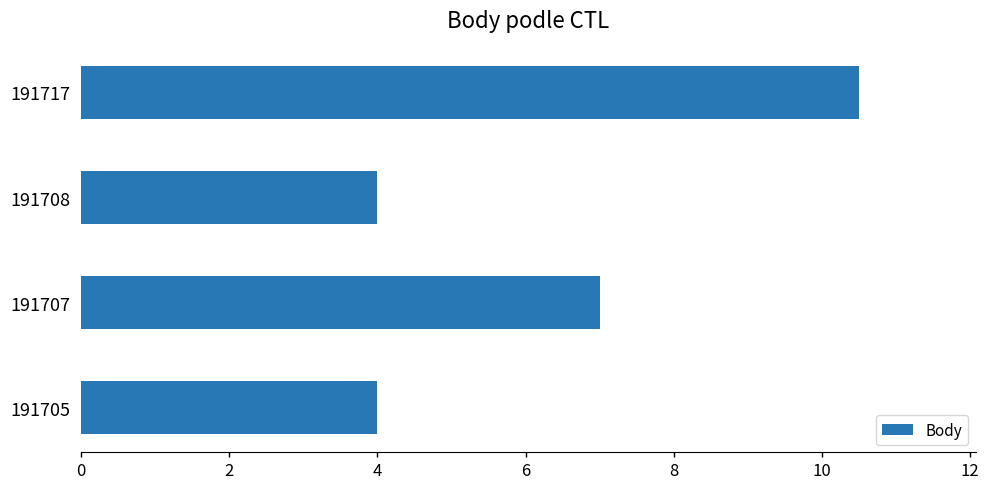

What is the ratio of the value at 191705 to the value at 191717?

0.4